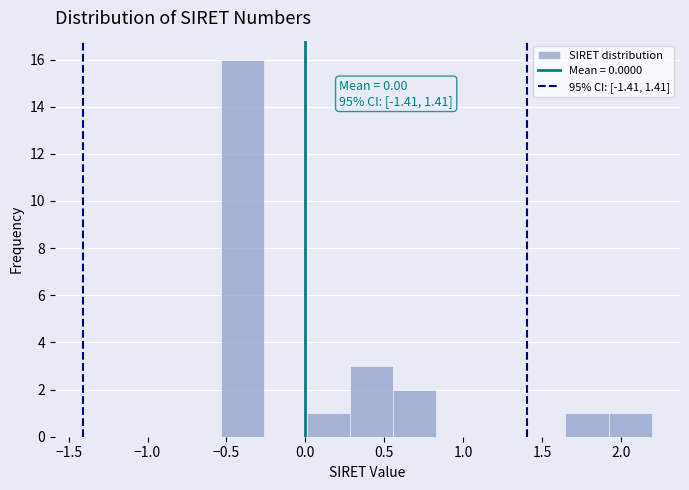

Over which range of the x-axis is the bar tallest?

-0.55 to -0.25